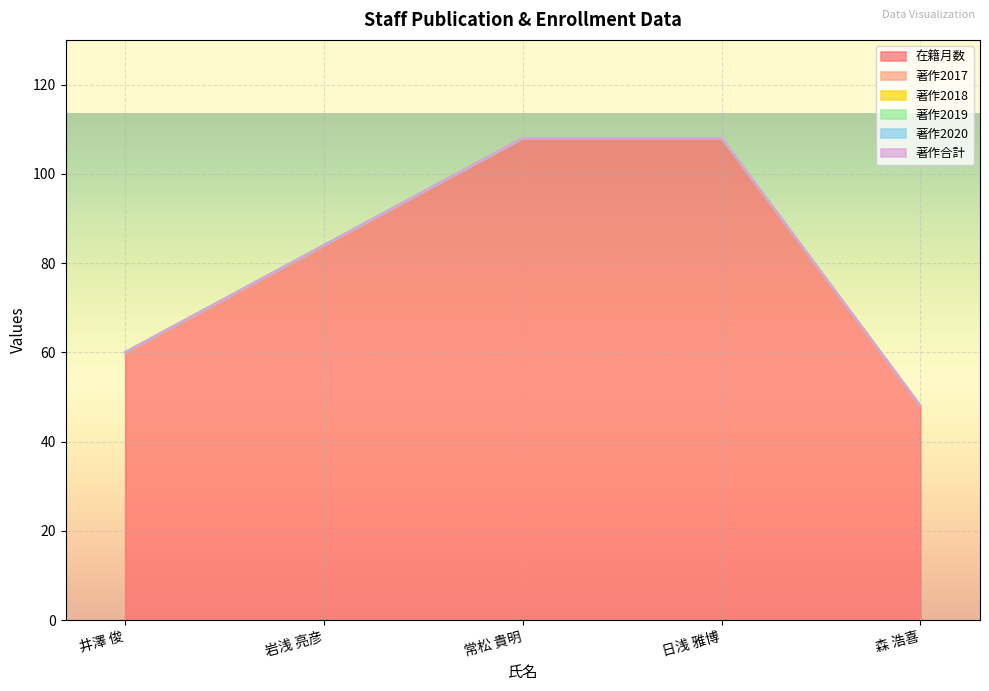

What is the maximum value shown in the chart?

108